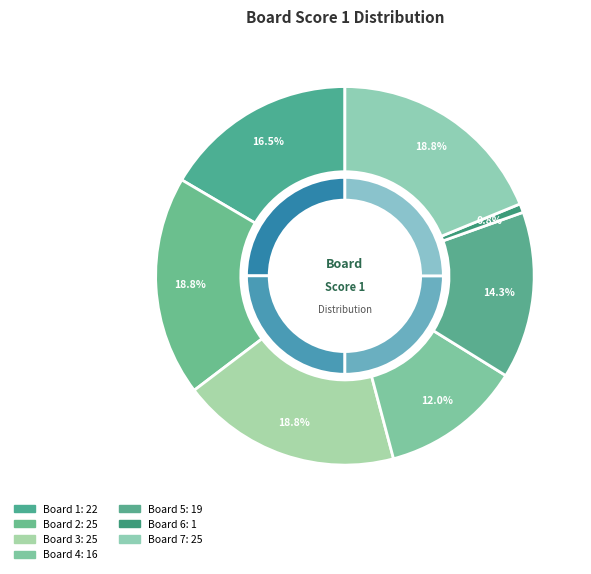

What is the total percentage of Board 5 and Board 6?

15.0%